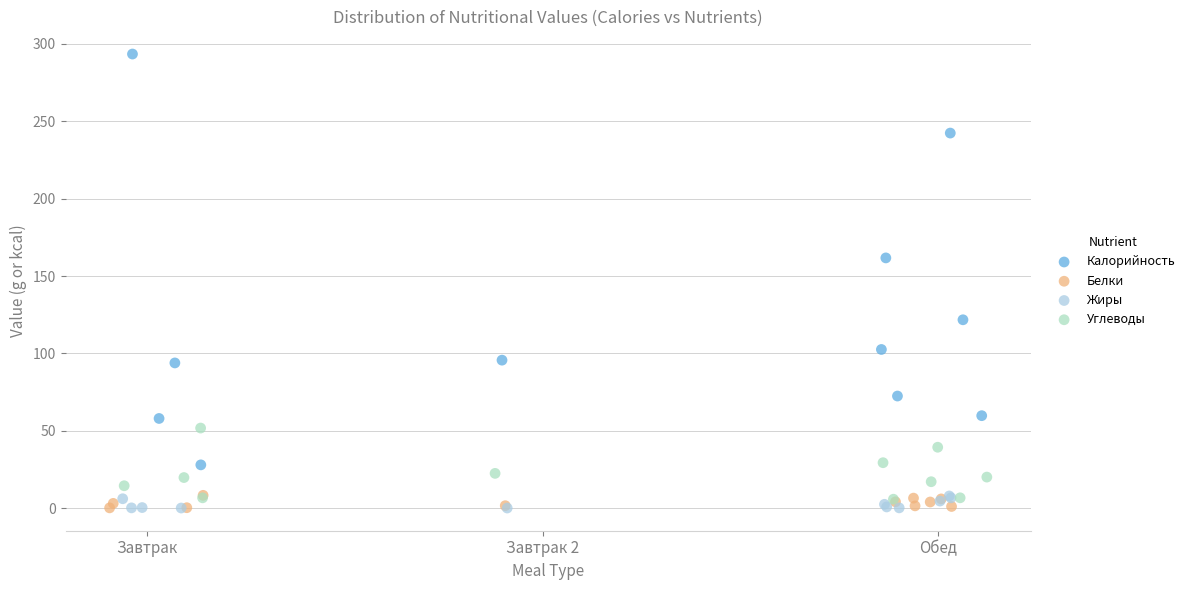

Which series contains the highest Y value?

Калорийность